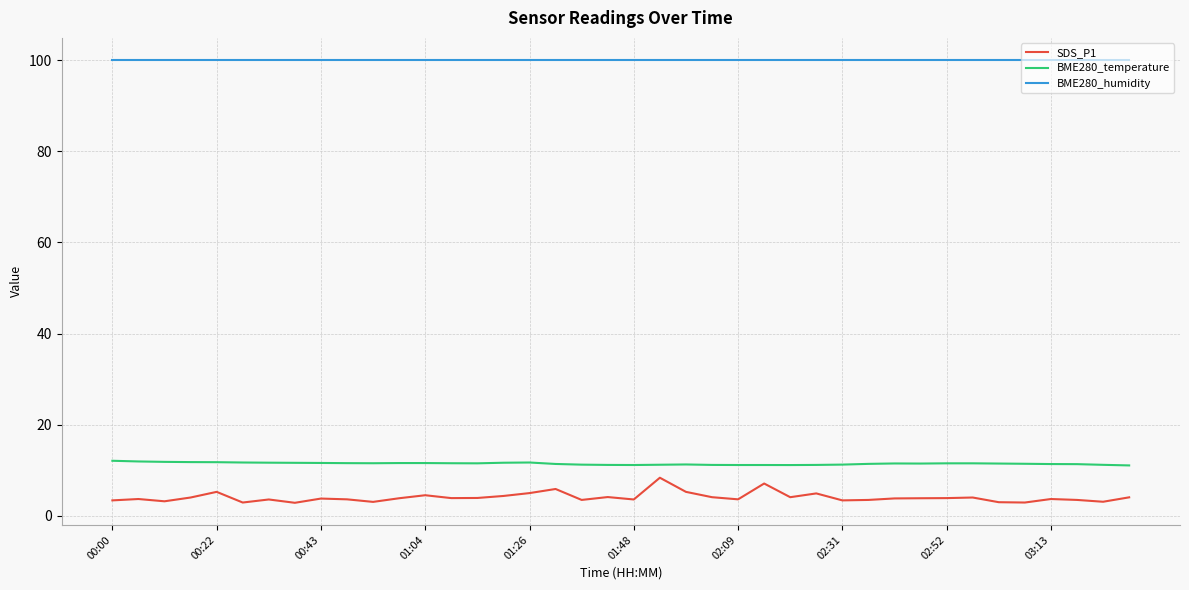

Which series has the largest total across all categories?

BME280_humidity